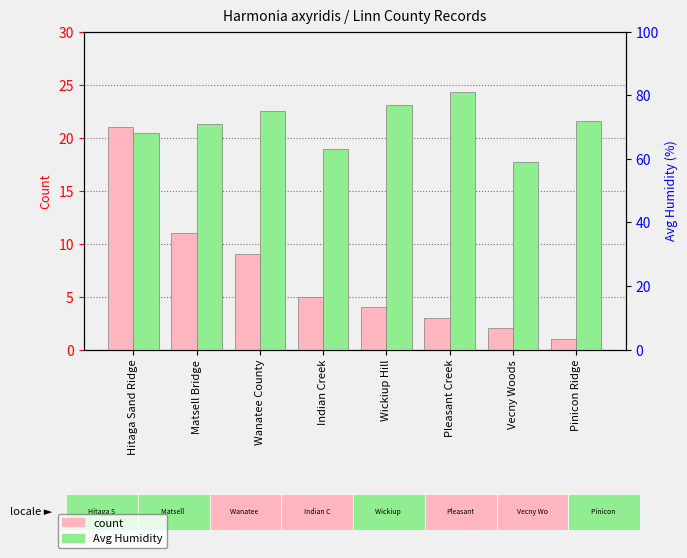

List the series in order of their peak value, lowest first.

count, Avg Humidity